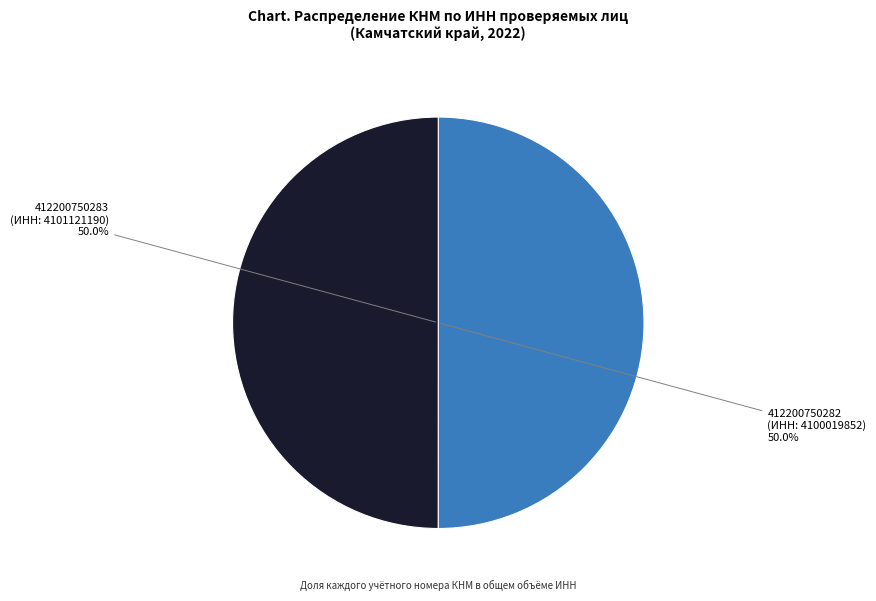

How many segments does this pie chart have?

2